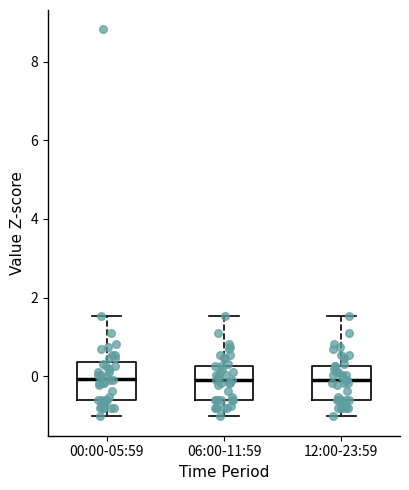

Reading left to right, read every box against the y-axis: the position of its median line, the range the box covers, and the ends of its whiskers. The values are not printed on the chart, so give them approximately, as read against the axis.

00:00-05:59: median 0.0, box -0.6 to 0.4, whiskers -1.0 to 1.6
06:00-11:59: median -0.2, box -0.6 to 0.2, whiskers -1.0 to 1.6
12:00-23:59: median -0.2, box -0.6 to 0.2, whiskers -1.0 to 1.6